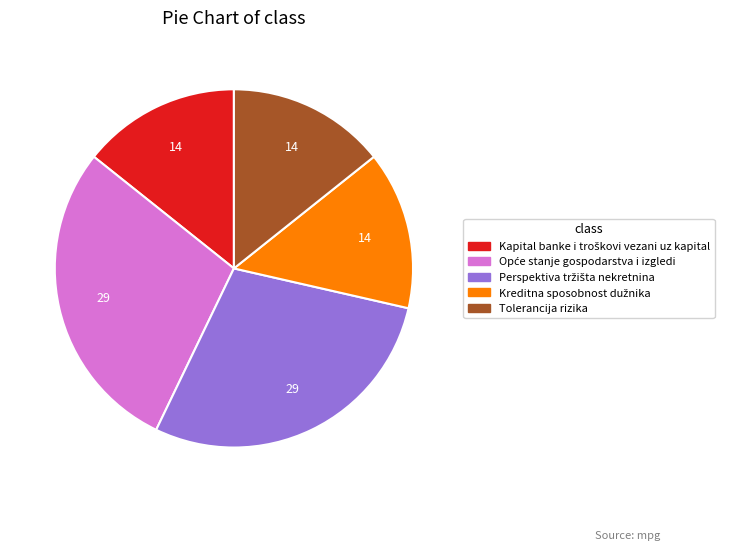

Does any single category account for the majority?

No